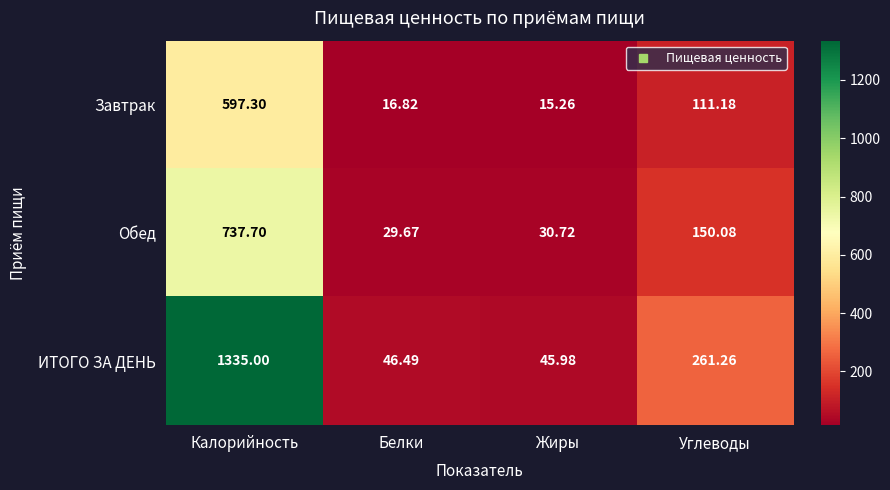

At how many categories does at least one series exceed 54?

2